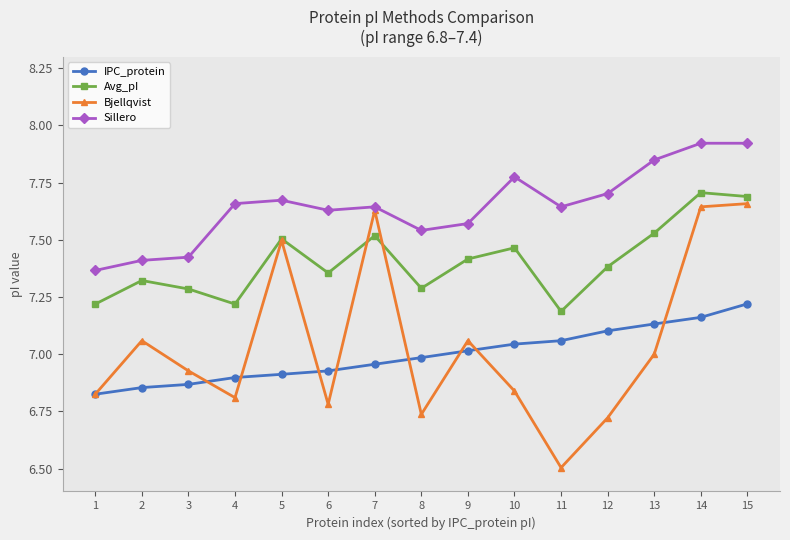

What is the total value across all series at 4?

28.6